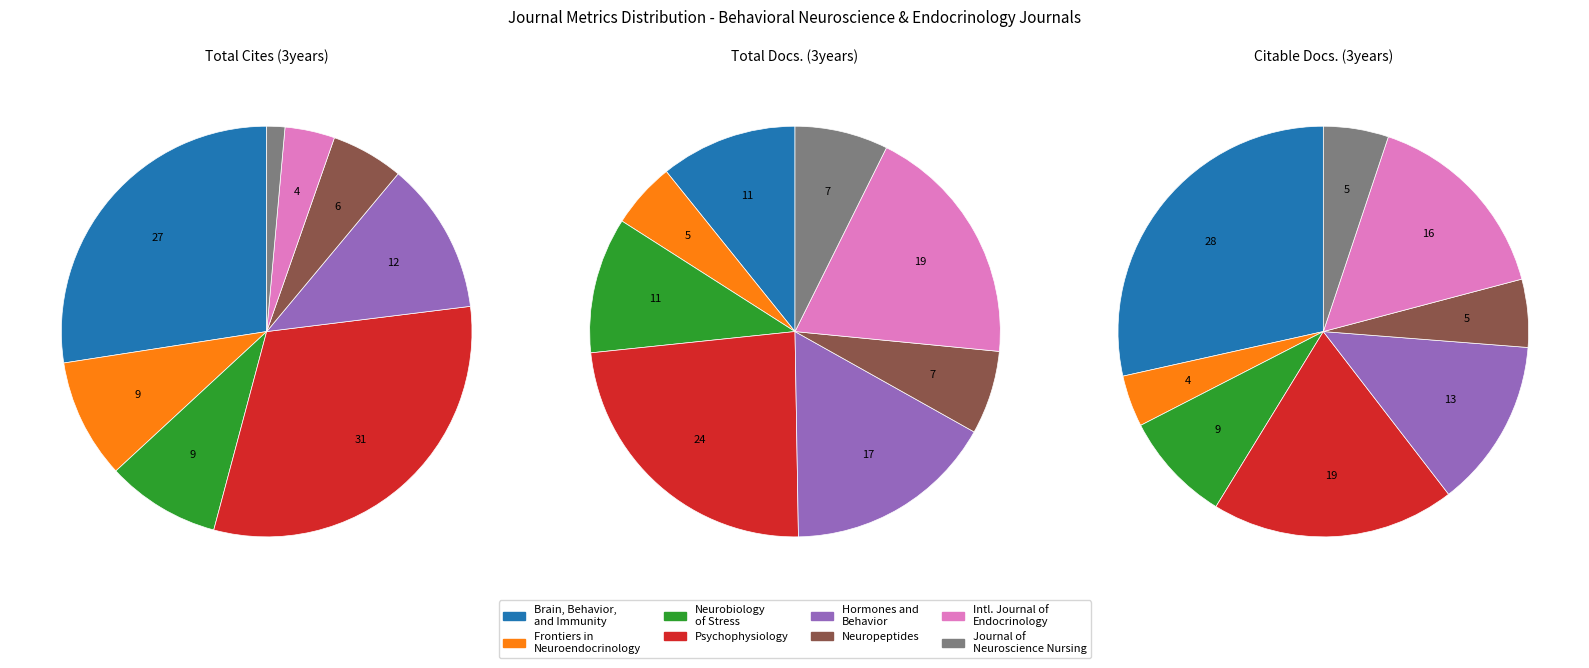

To the nearest percent, what percentage of the pie is Journal of Neuroscience Nursing?

1%